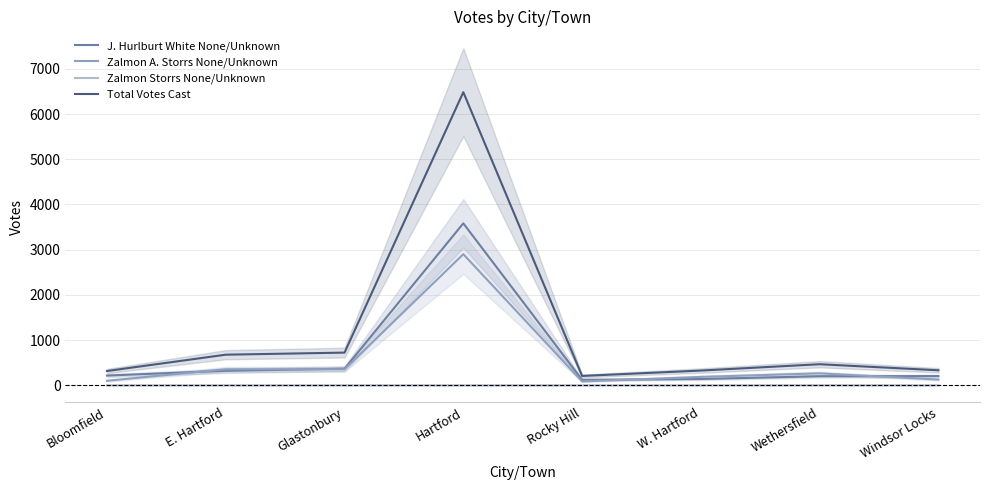

What is the minimum value for Zalmon A. Storrs None/Unknown?

86